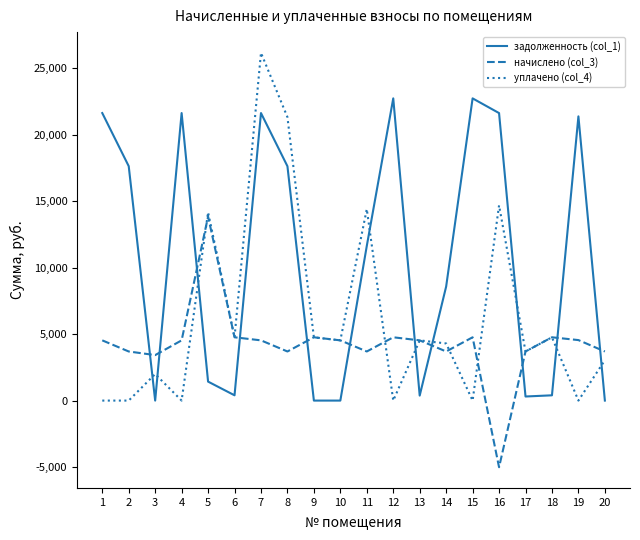

Is this an area chart (filled region under the line)?

No